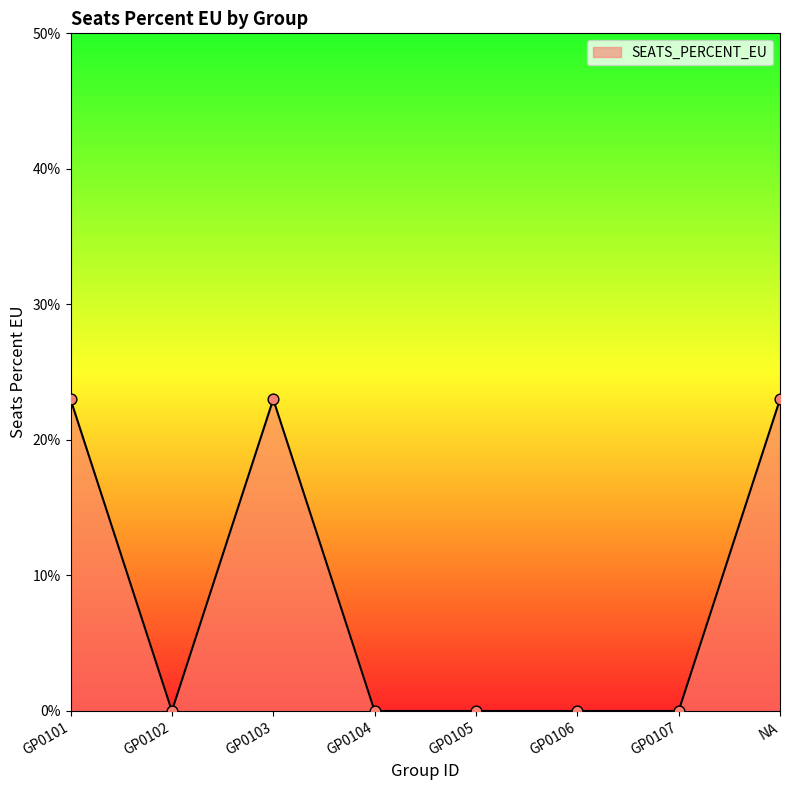

Which has a higher value, GP0102 or GP0107?

GP0102